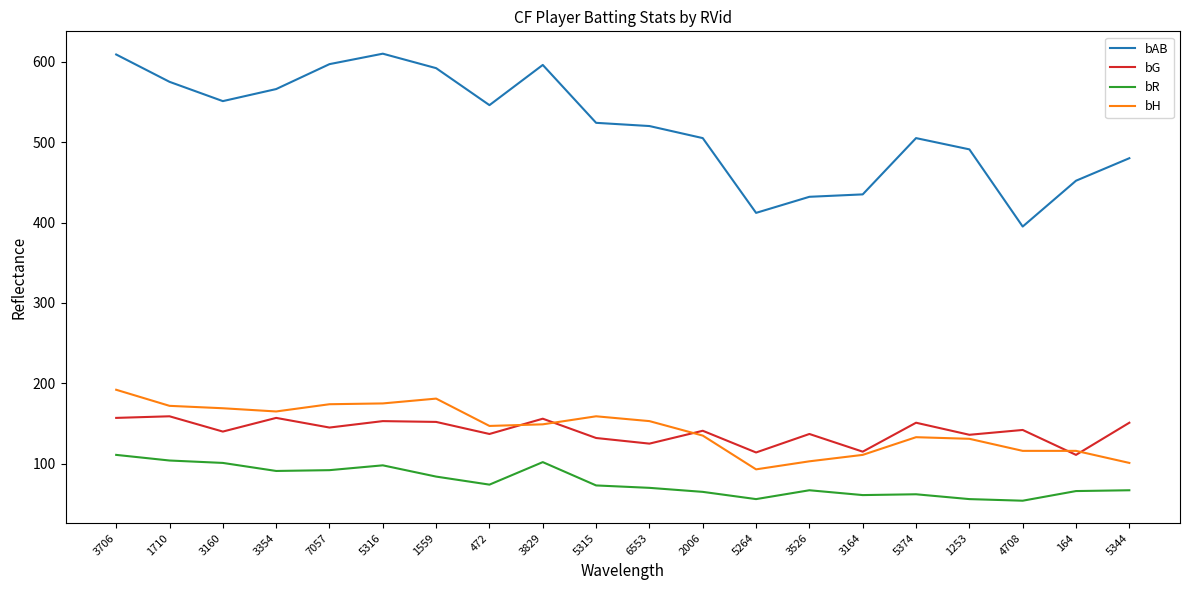

Which series changed the most between 7057 and 164?

bAB